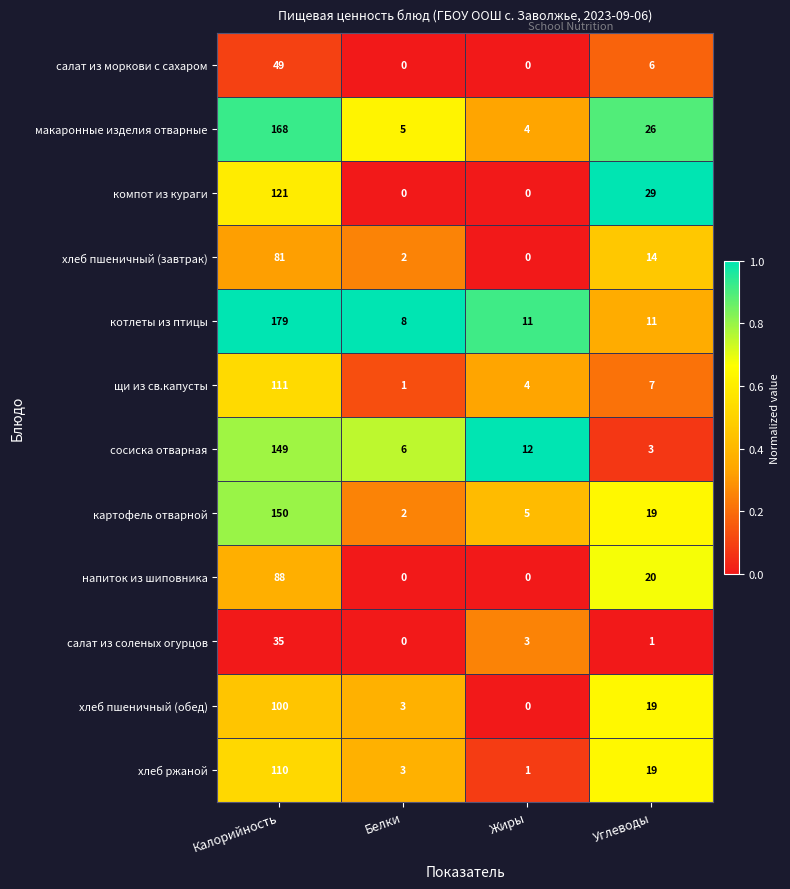

How many distinct data groups are displayed?

12